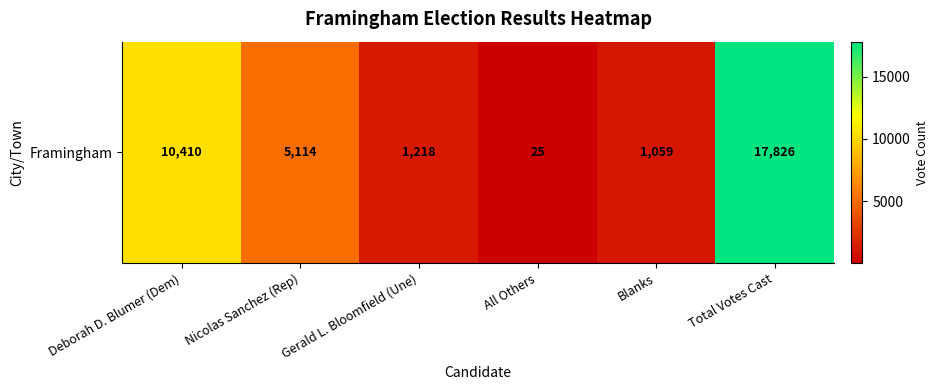

What value does the data have at Total Votes Cast, to the nearest 50?

17850